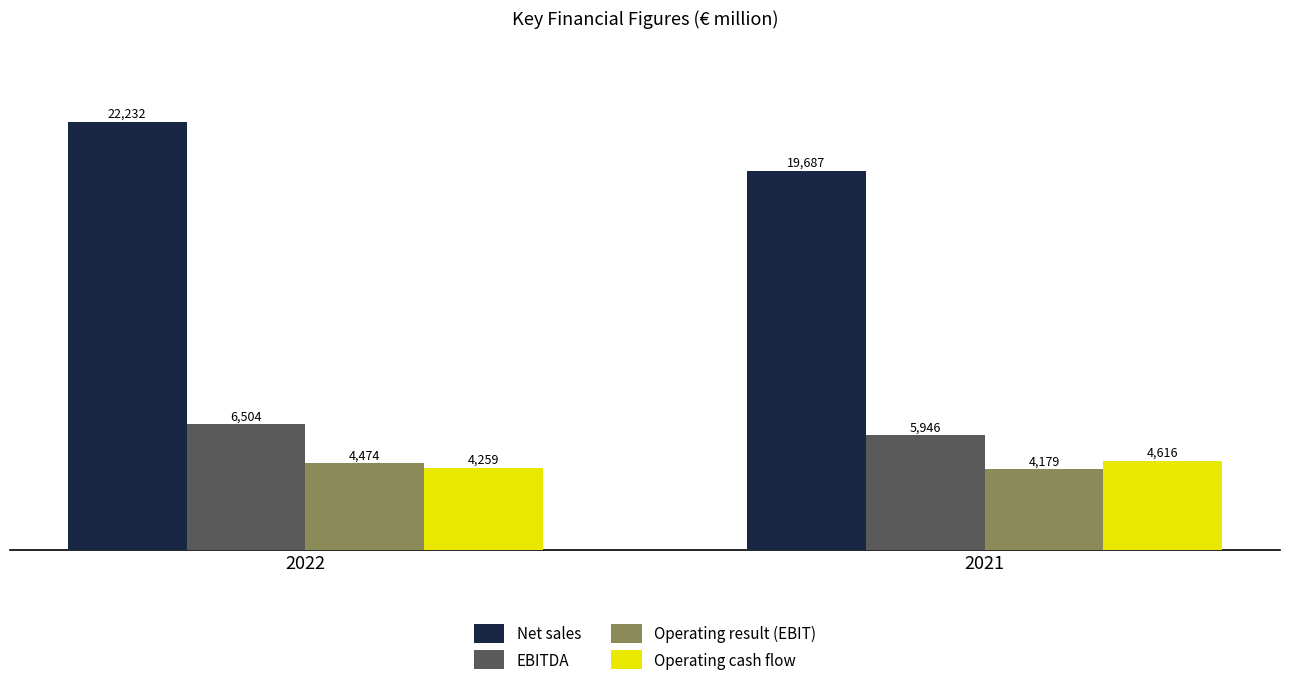

What is the total value across all series at 2021?

34428